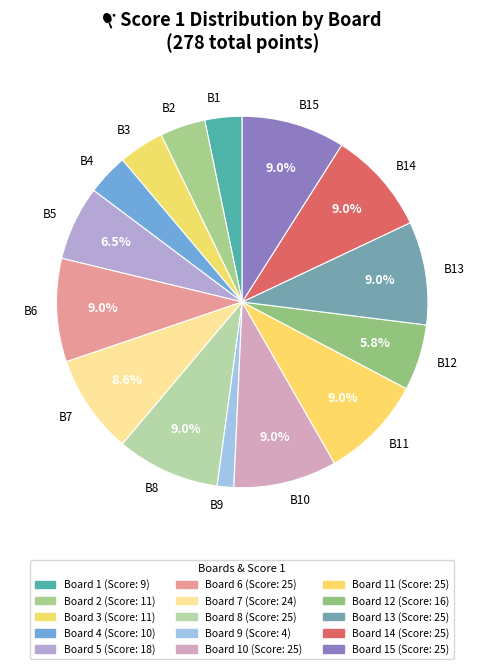

Do B9 and B10 together represent more than half of the pie?

No